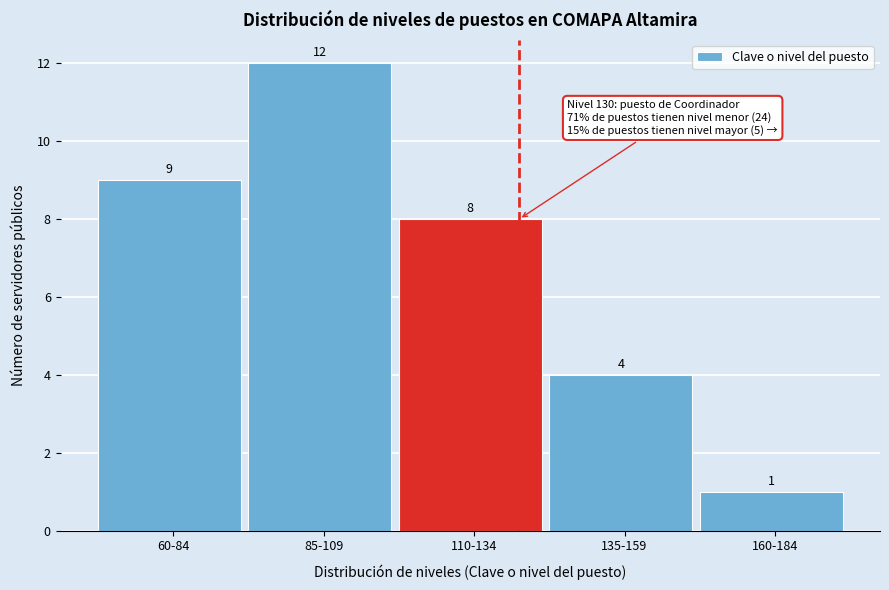

Reading left to right, transcribe all the data shown in this chart.

9	12	8	4	1